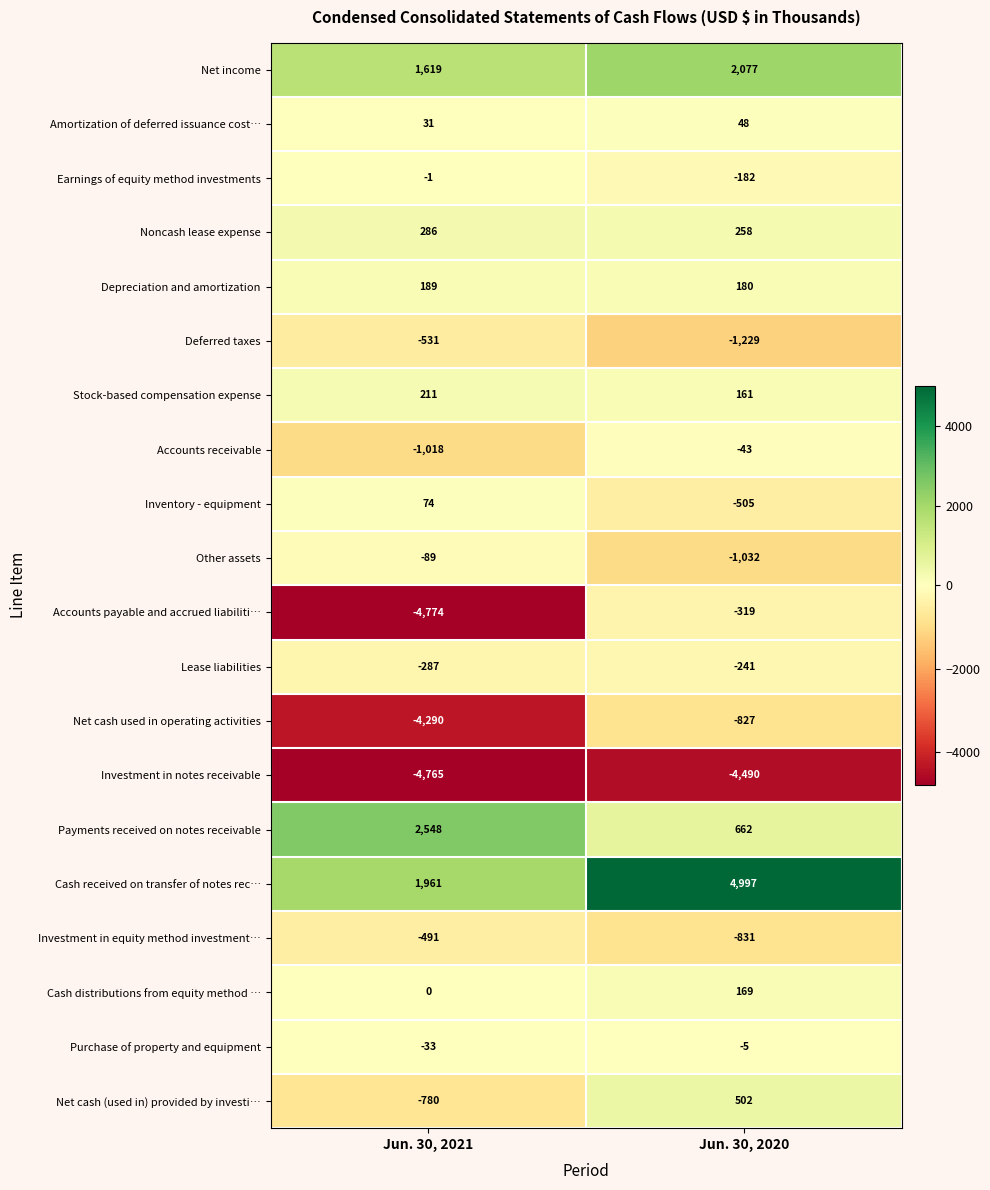

What is the sum of all Investment in notes receivable values?

-9255